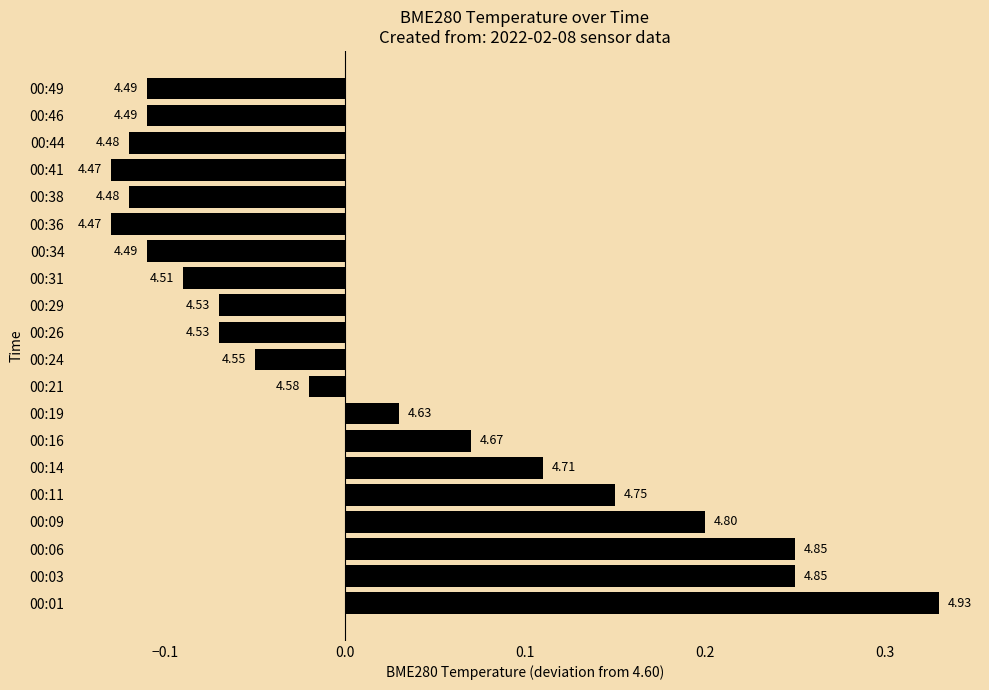

What is the greatest value displayed?

0.3